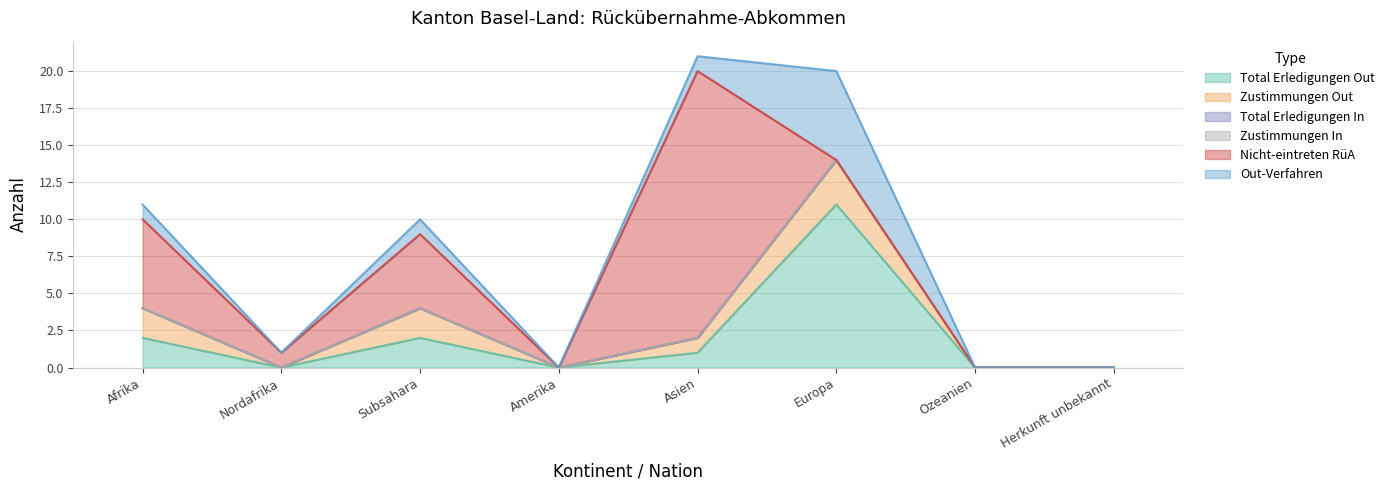

What are all the series names shown in the legend?

Total Erledigungen Out, Zustimmungen Out, Total Erledigungen In, Zustimmungen In, Nicht-eintreten RüA, Out-Verfahren